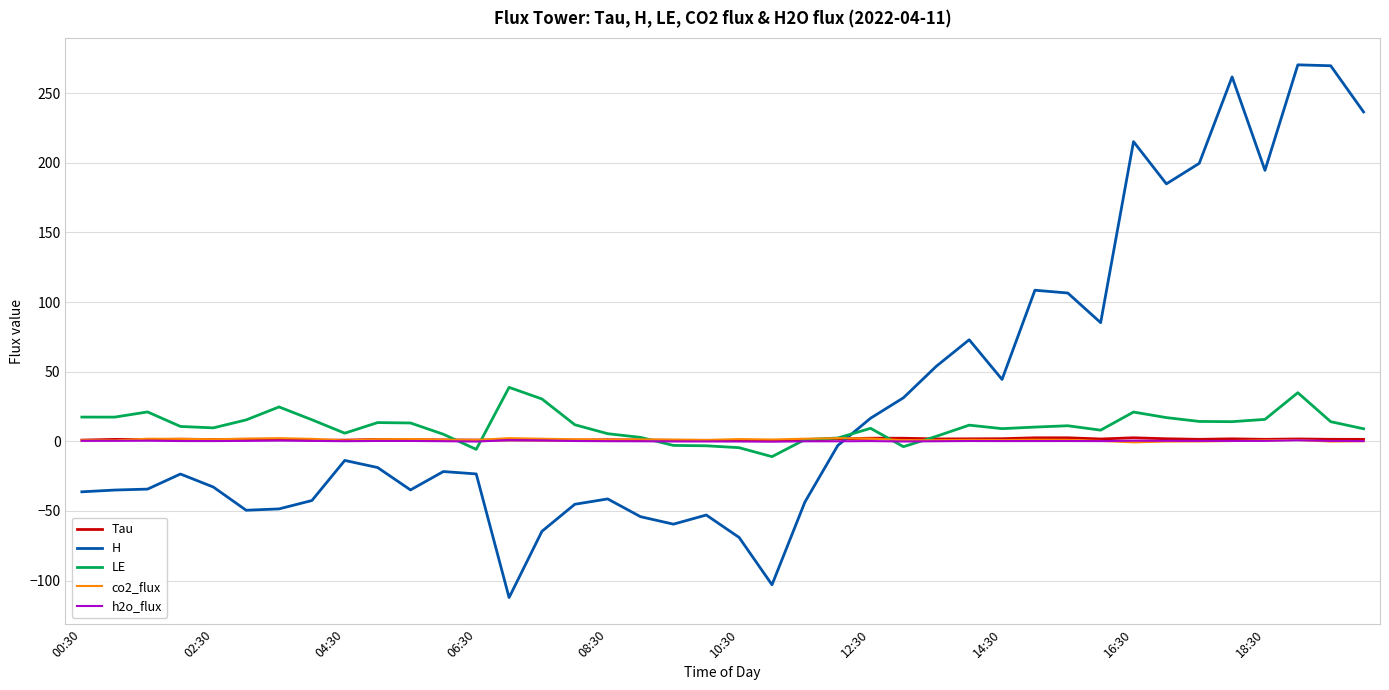

Which series has the widest spread of values?

H